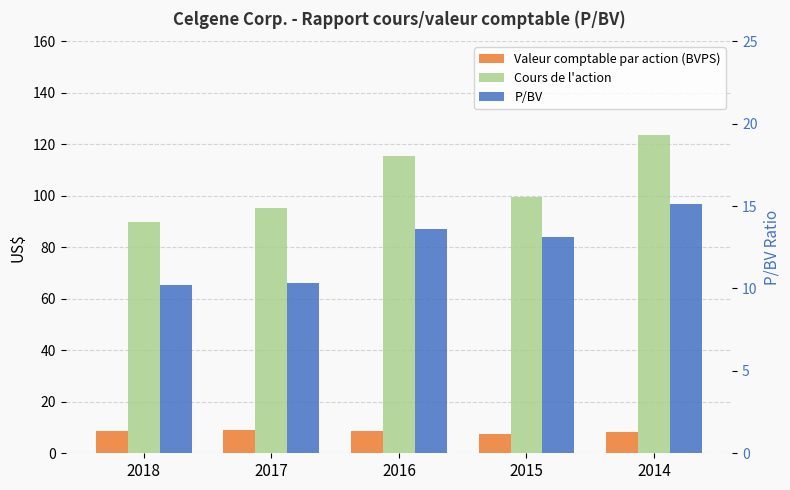

Does the chart contain stacked bars?

No